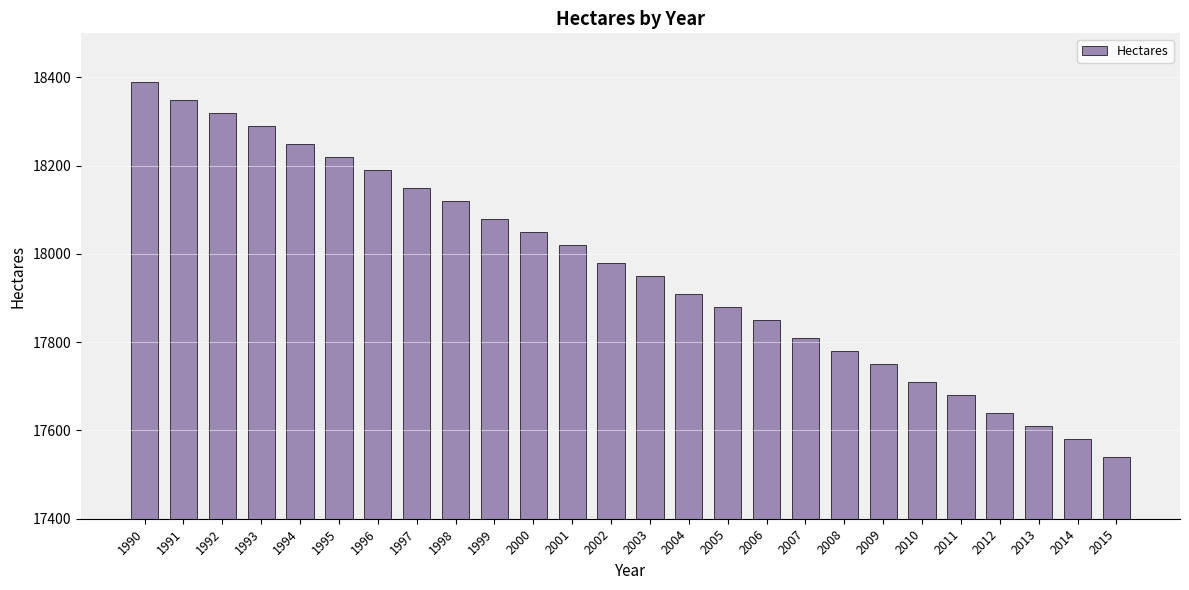

Count the number of categories in the chart.

26